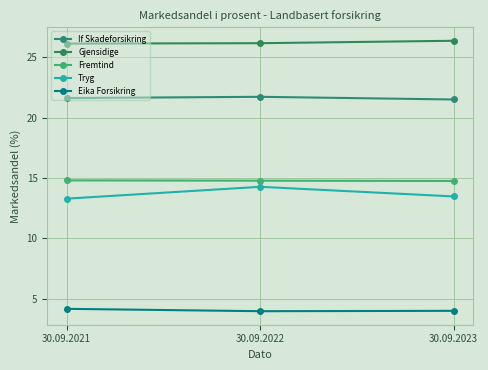

Is this an area chart (filled region under the line)?

No